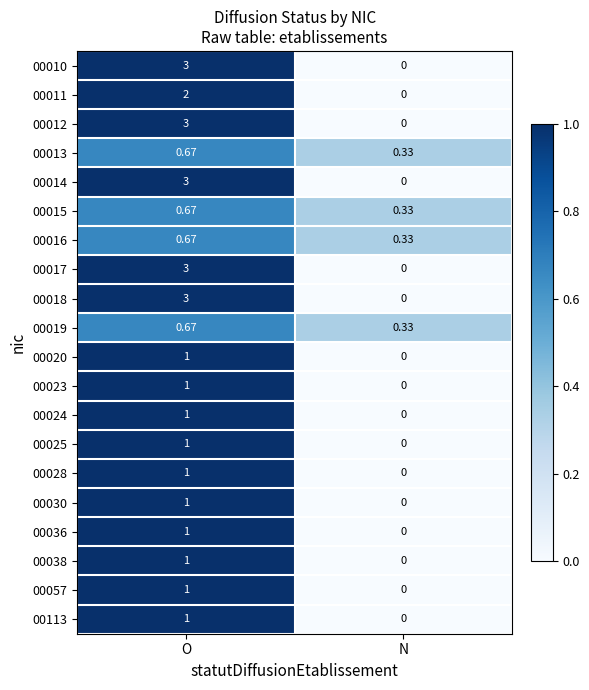

Rank the categories by 00016 value from lowest to highest.

N, O